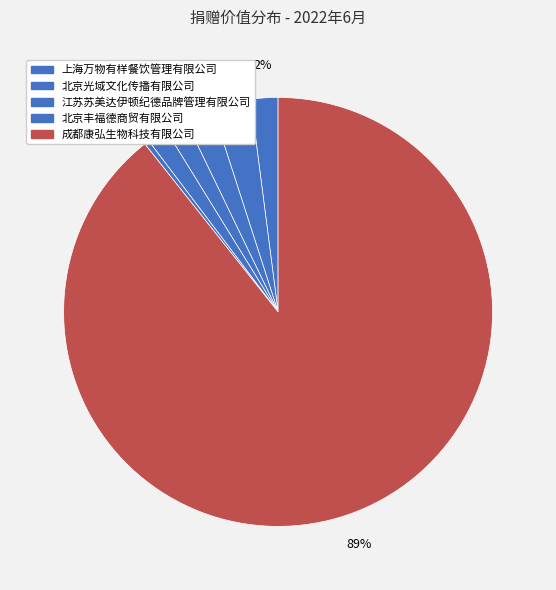

Count the number of slices in the pie.

7